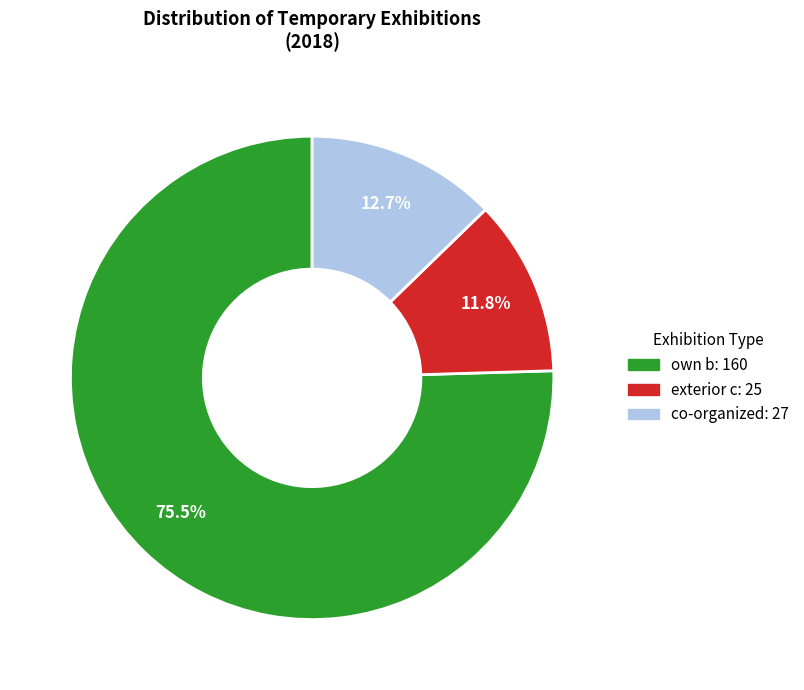

Is it true that own b is 61% of the pie?

False